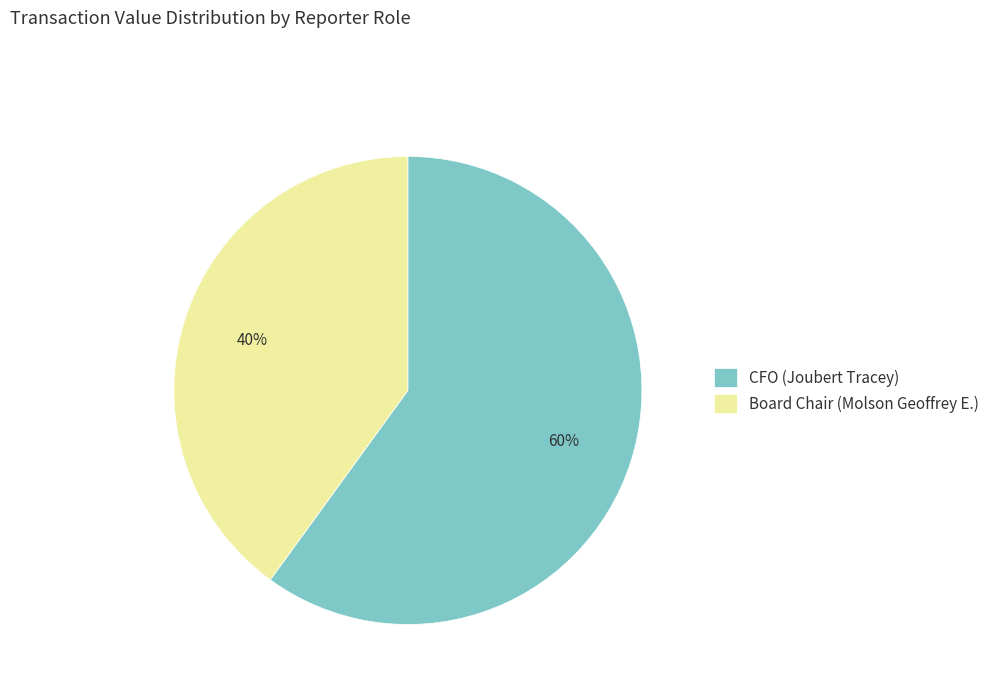

To the nearest percent, what is the difference between the Board Chair (Molson Geoffrey E.) and CFO (Joubert Tracey) slice percentages?

20%